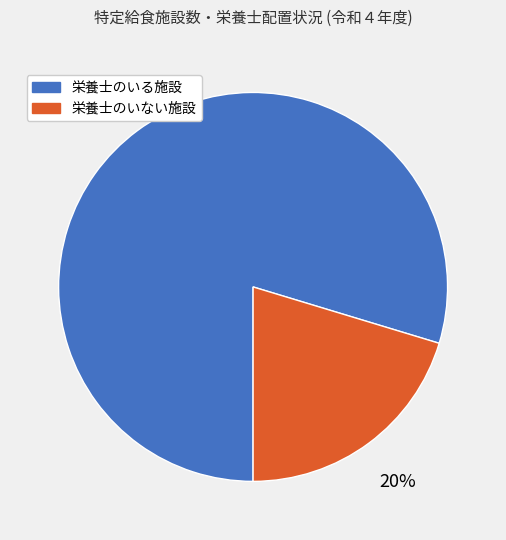

How many segments does this pie chart have?

2